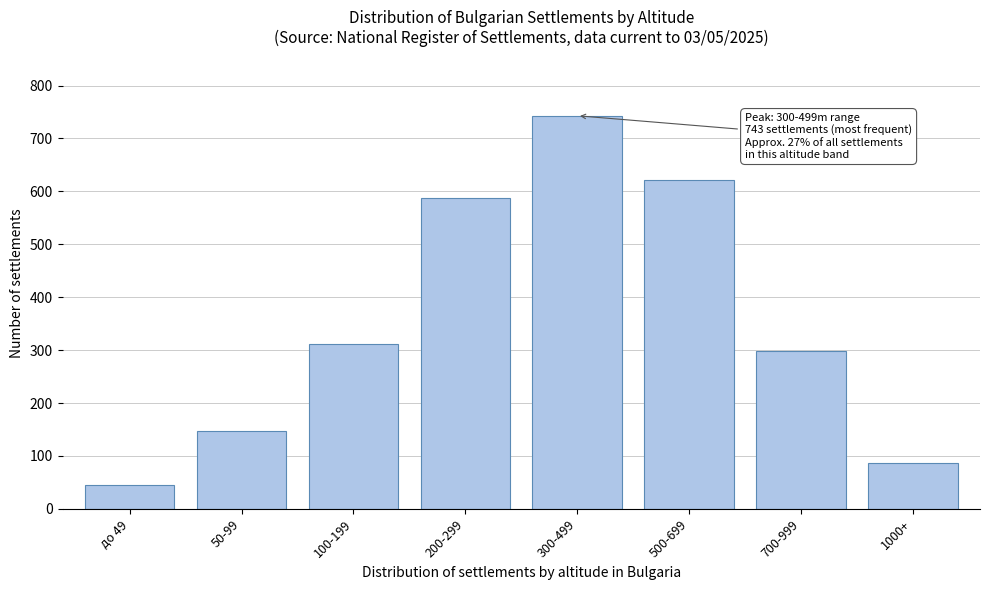

Reading left to right, what are all the values shown in this chart?

до 49=45	50-99=148	100-199=312	200-299=587	300-499=743	500-699=621	700-999=298	1000+=87